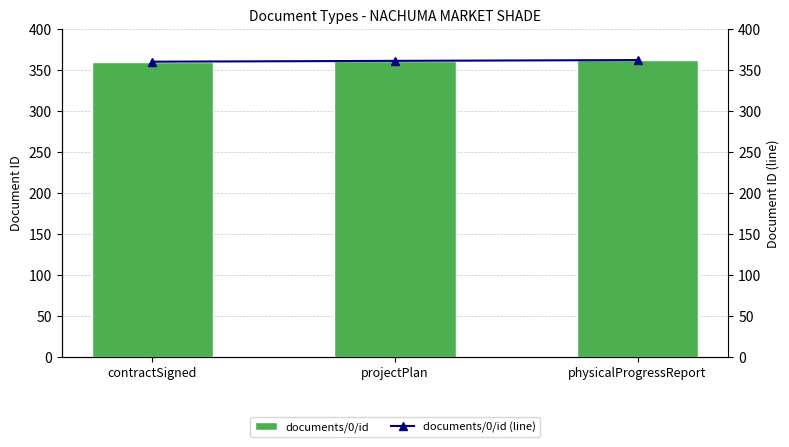

At which category is the sum across all series the highest?

physicalProgressReport